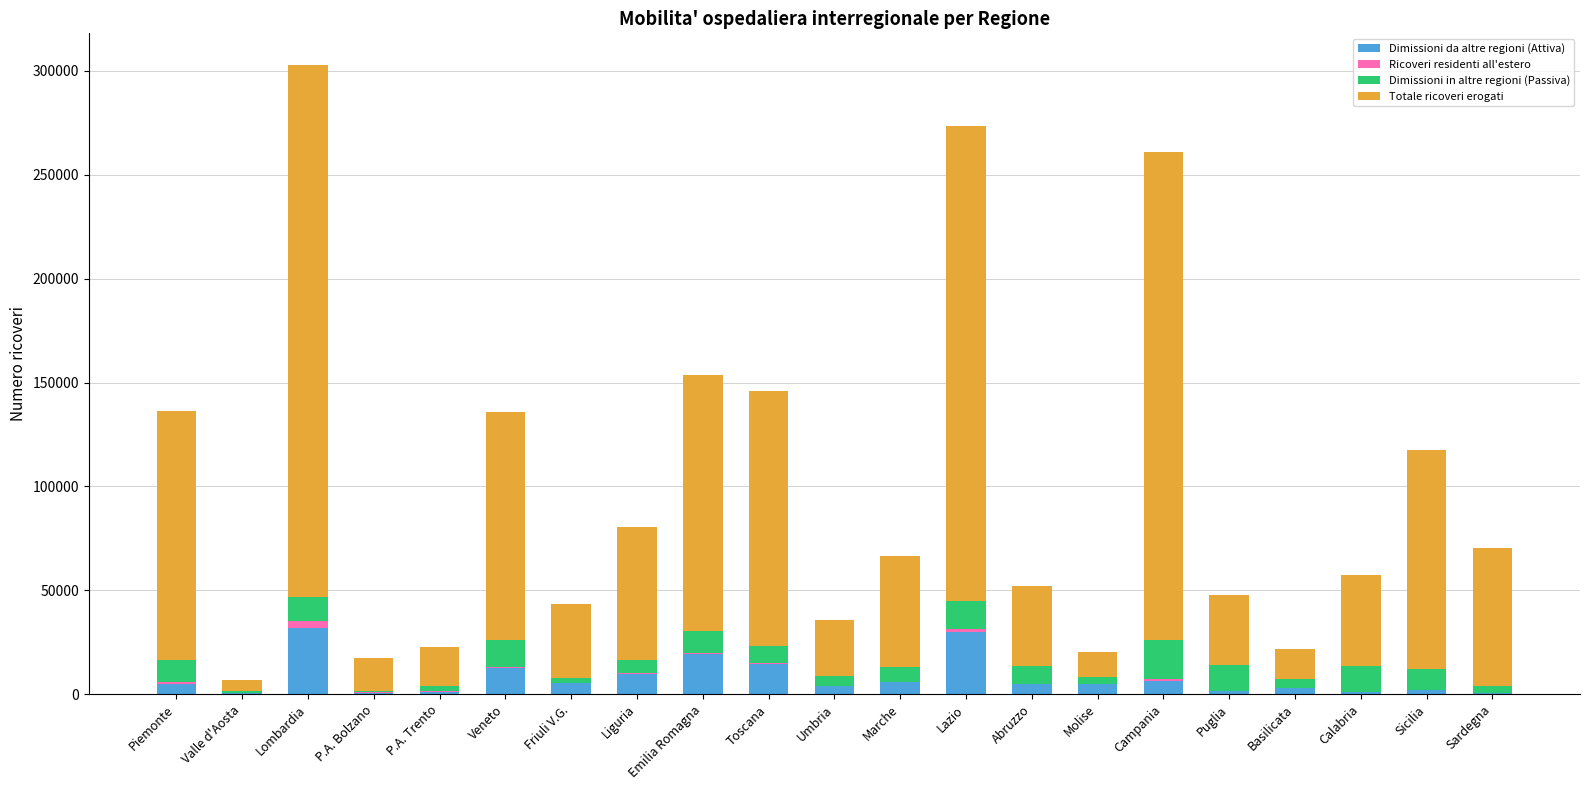

Is it true that Dimissioni da altre regioni (Attiva) equals 19278 at Emilia Romagna?

True